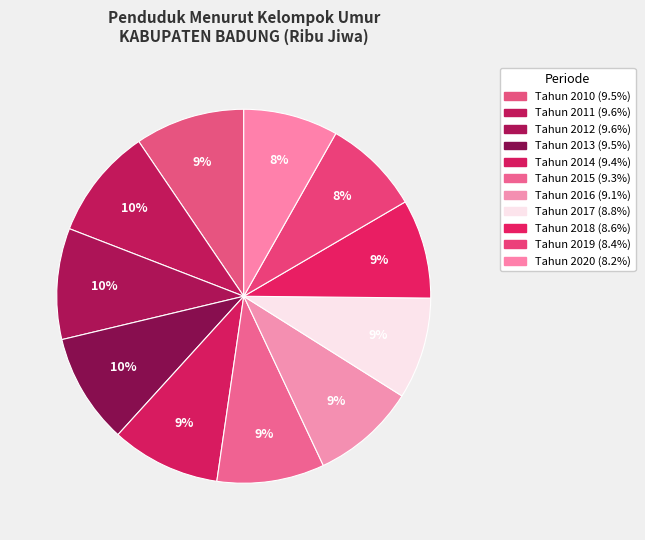

Do Tahun 2012 and Tahun 2013 together represent more than half of the pie?

No